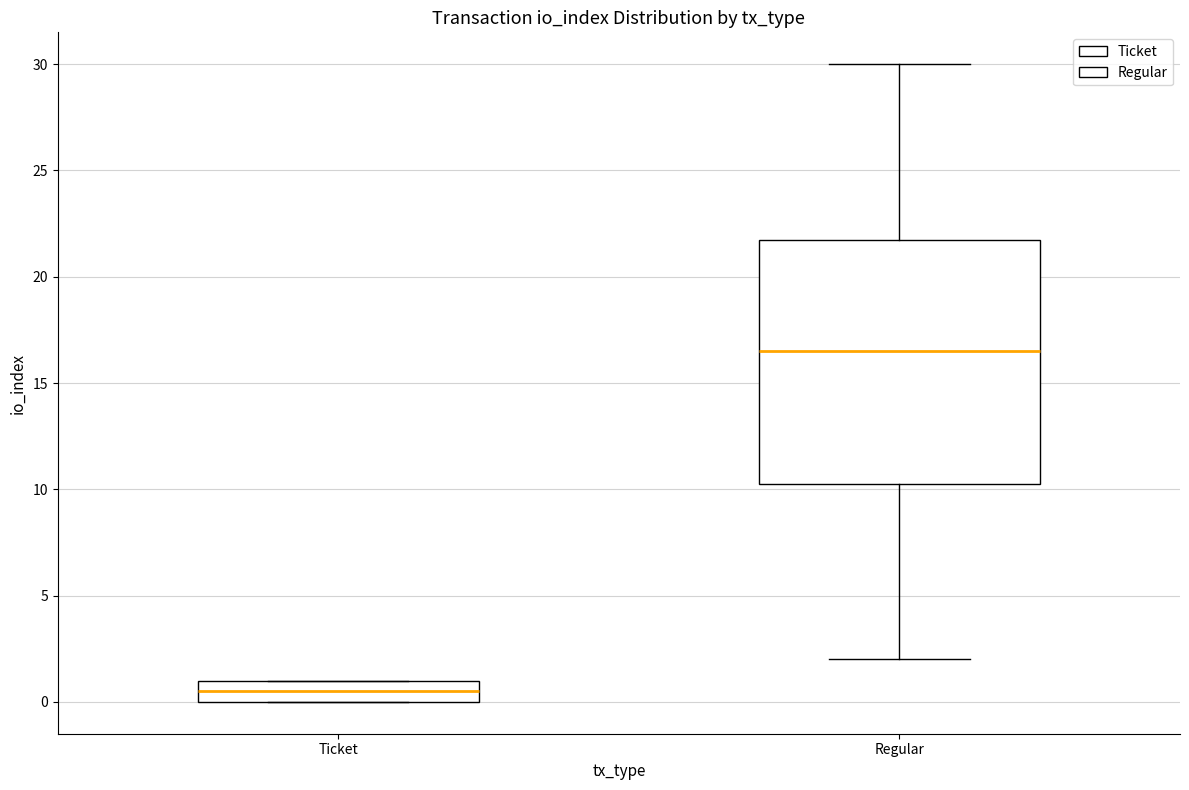

Reading left to right, read every box against the y-axis: the position of its median line, the range the box covers, and the ends of its whiskers. The values are not printed on the chart, so give them approximately, as read against the axis.

Ticket: median 0.5, box 0.0 to 1.0, whiskers 0.0 to 1.0
Regular: median 16.5, box 10.5 to 22.0, whiskers 2.0 to 30.0